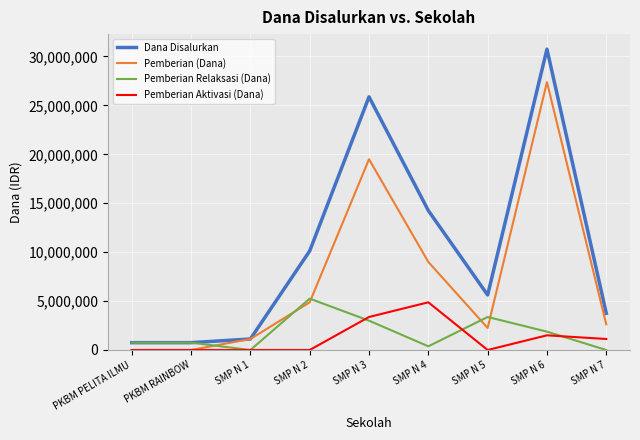

Where does the Pemberian (Dana) series first go above 2625000?

SMP N 2